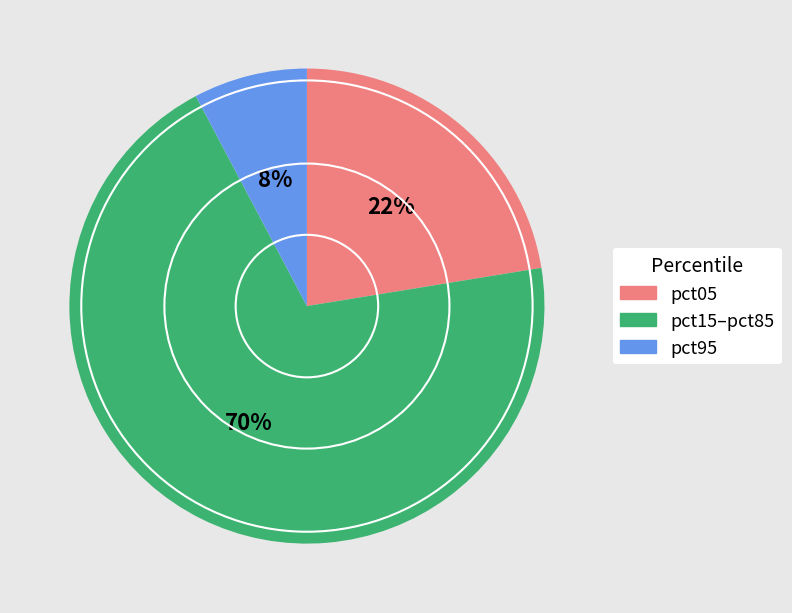

Is there any slice that represents more than half of the pie?

Yes